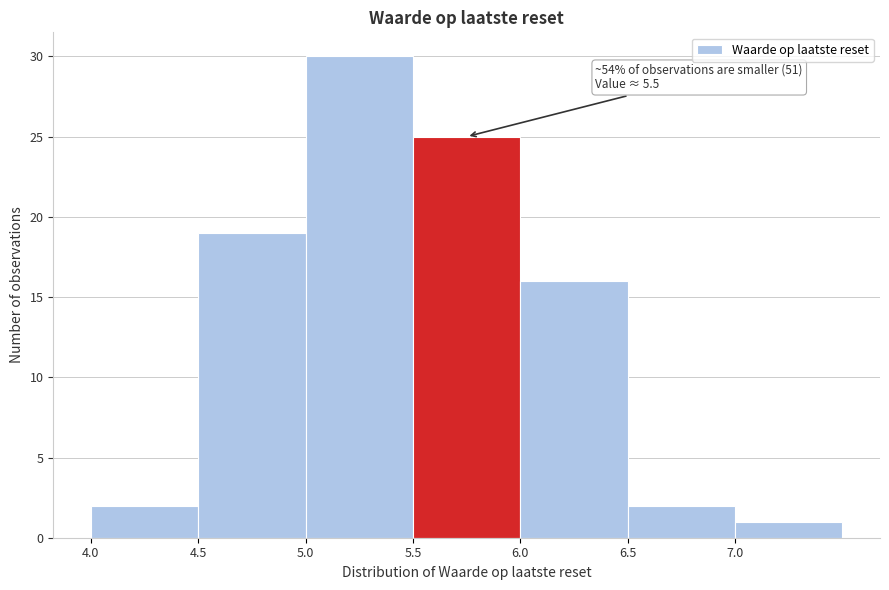

Over which range of the x-axis is the bar tallest?

5.0 to 5.5